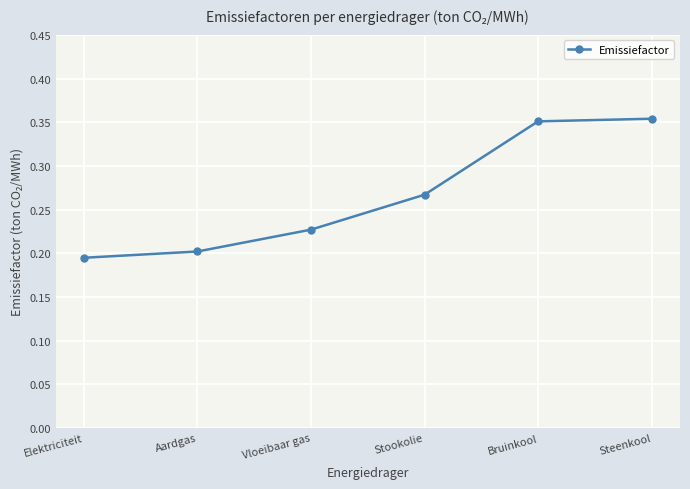

Does the chart display data point markers on the line(s)?

Yes